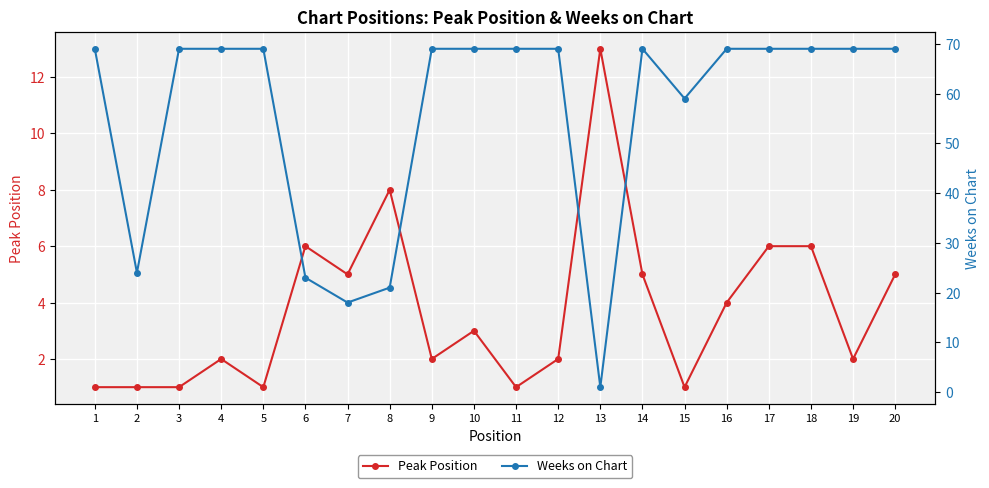

Where do Peak Position and Weeks on Chart first cross each other?

12 and 13